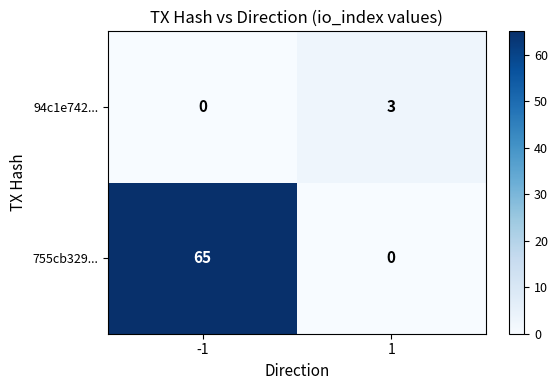

Which series changed the most between -1 and 1?

755cb329...